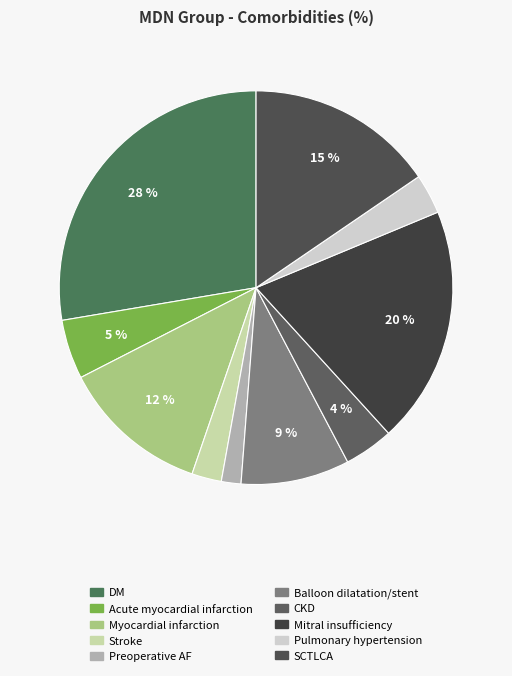

To the nearest percent, what is the difference between the Mitral insufficiency and Acute myocardial infarction slice percentages?

15%